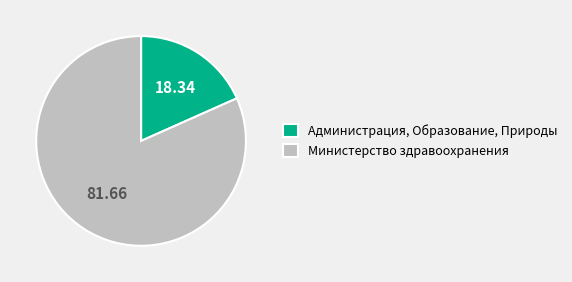

Which category has the smallest portion of the pie?

Администрация, Образование, Природы